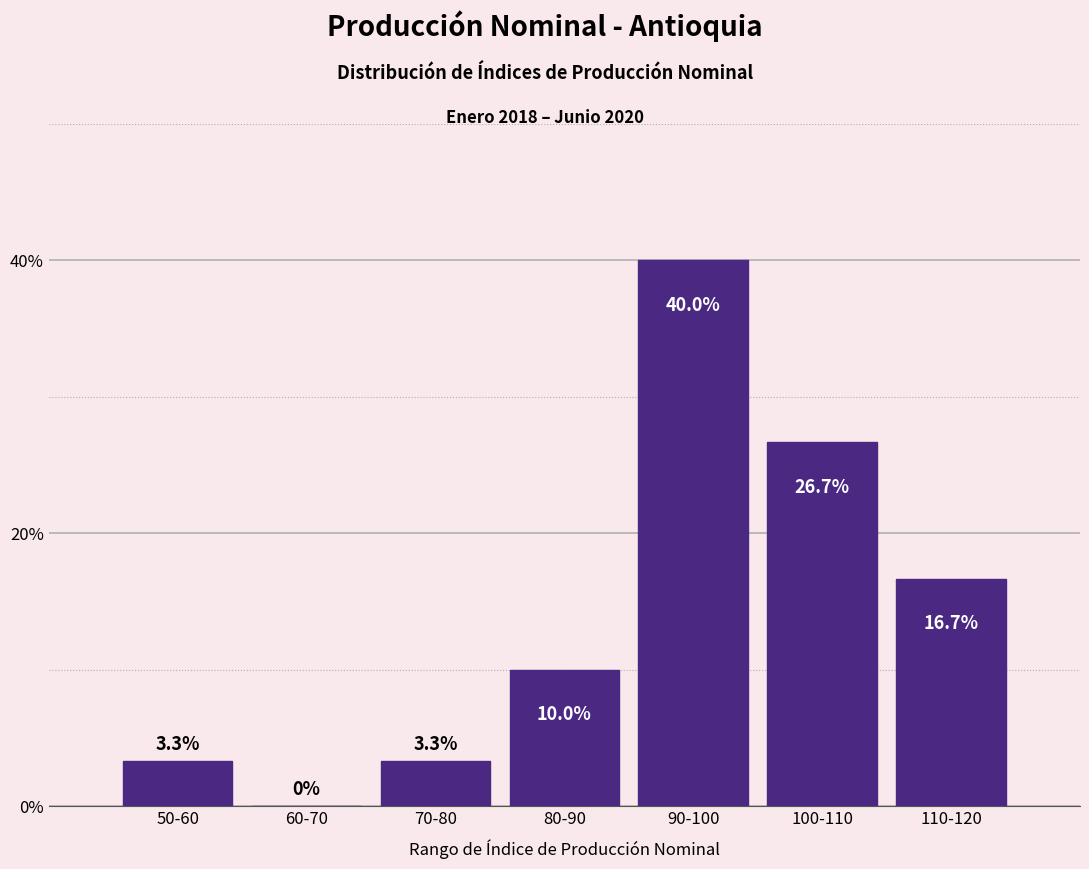

Reading left to right, list all the values displayed in this chart.

50-60=3.3	60-70=0.0	70-80=3.3	80-90=10.0	90-100=40.0	100-110=26.7	110-120=16.7